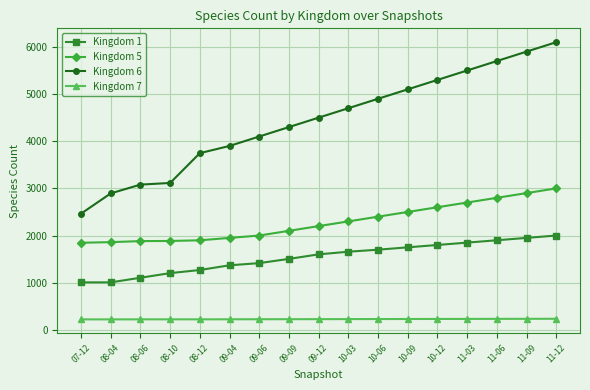

What is the maximum value shown in the chart?

6100